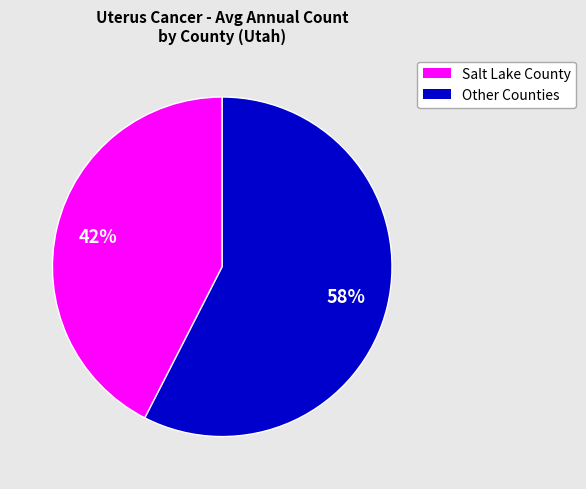

To the nearest percent, what is the average slice percentage?

50%